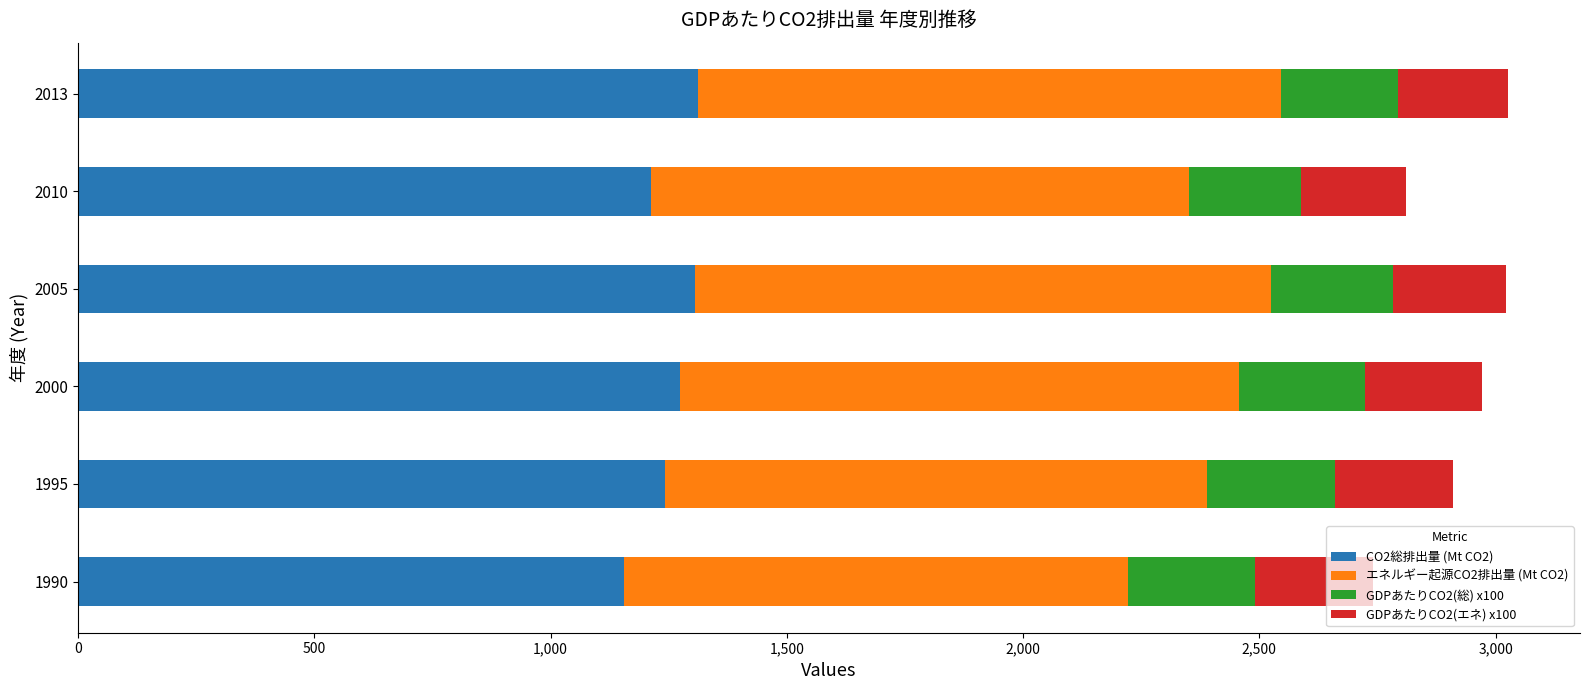

What is the maximum value for CO2総排出量 (Mt CO2)?

1311.5